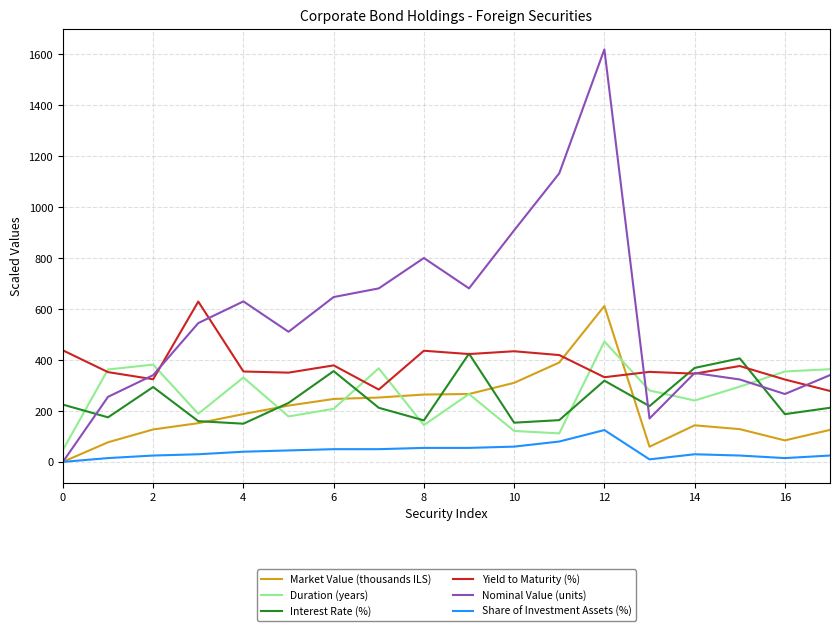

Which series ends up on top after the final intersection of Duration (years) and Interest Rate (%)?

Duration (years)